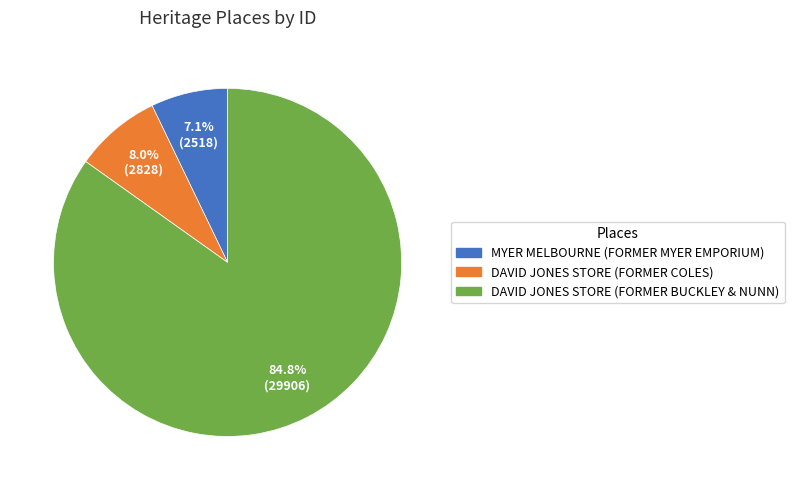

Which category accounts for the majority?

DAVID JONES STORE (FORMER BUCKLEY & NUNN)